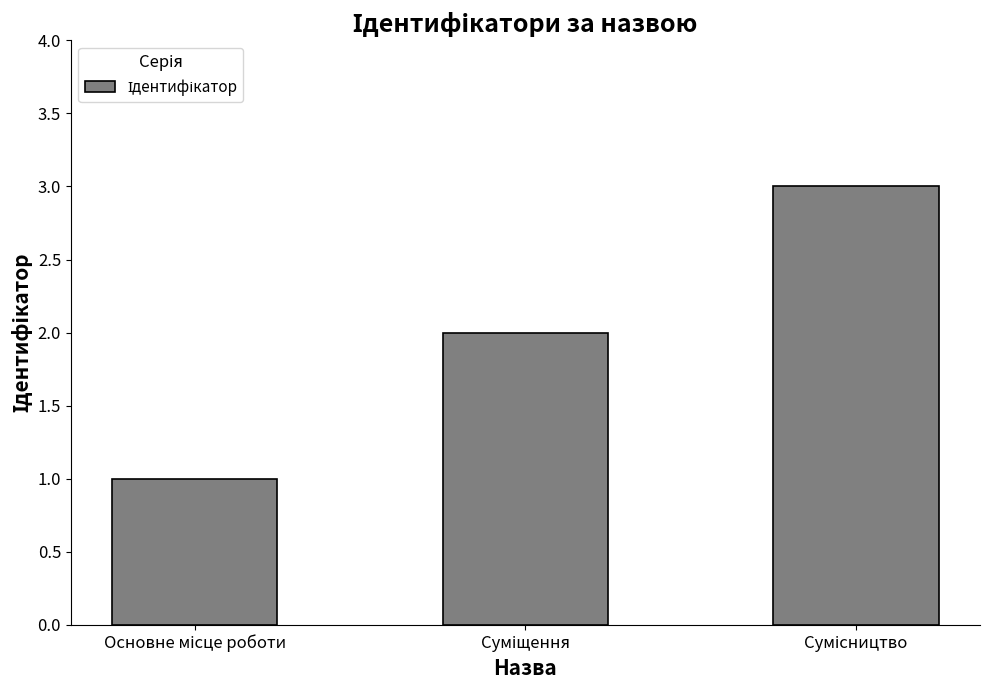

What is the maximum value shown in the chart?

3